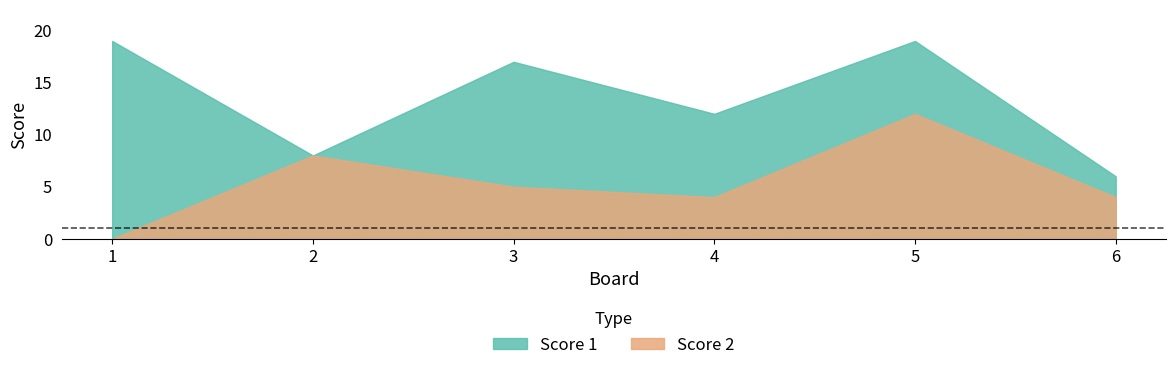

The value of Score 1 at 4 is 17. True or false?

False